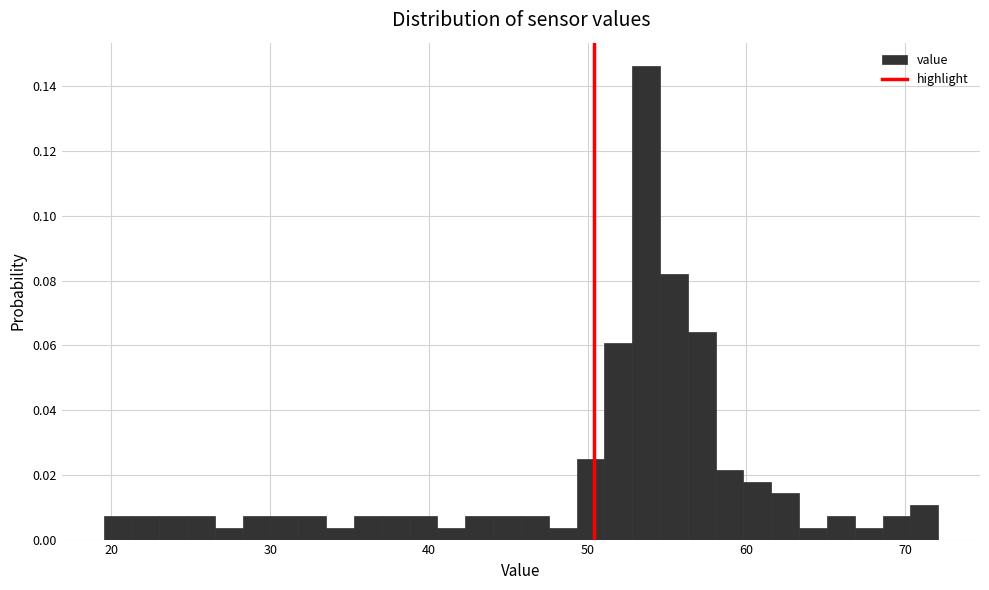

Around what value on the x-axis is the tallest bar? Give the approximate position of its centre, as read against the axis.

54